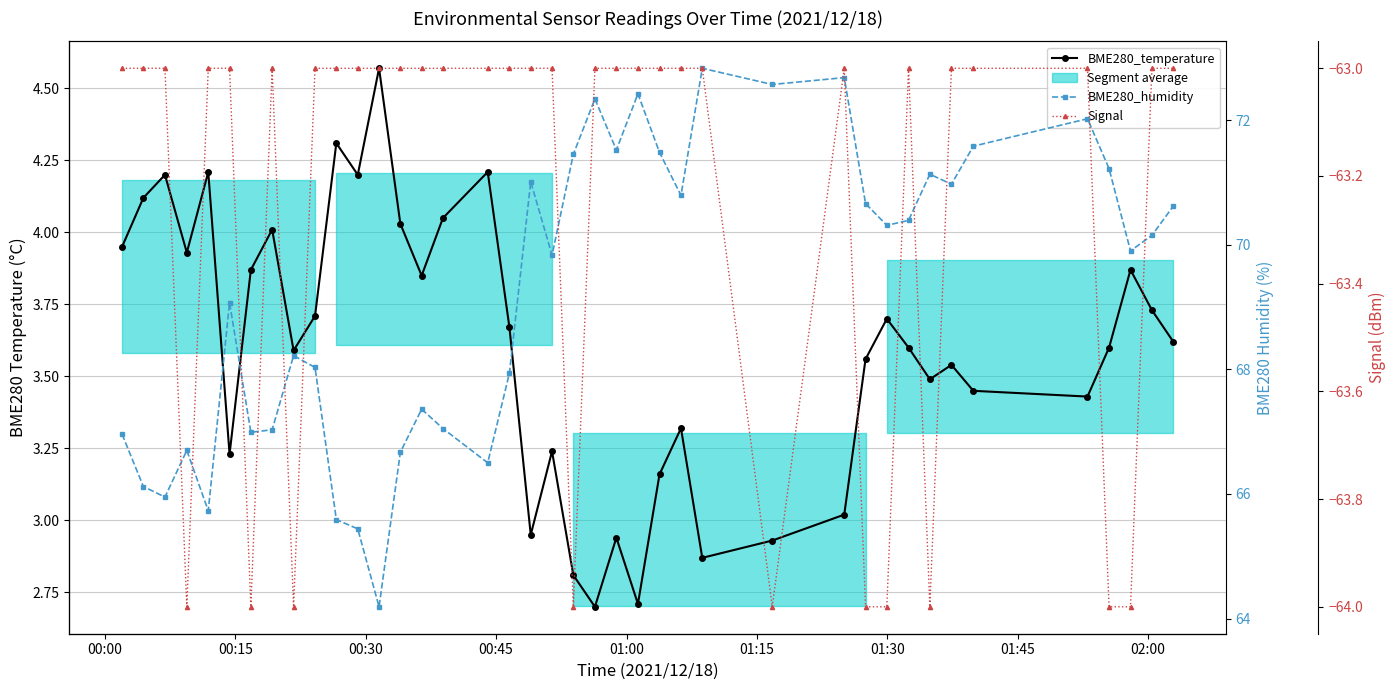

True or false: BME280_temperature and Signal cross at least once.

False